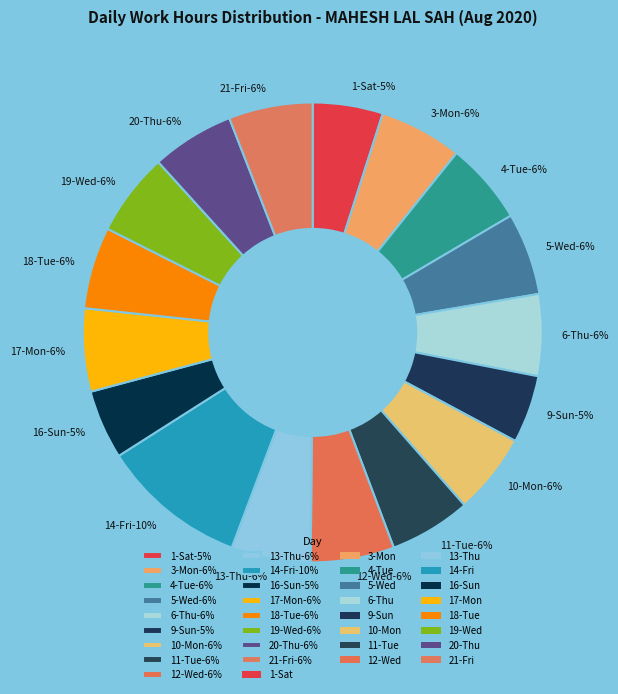

Is 20-Thu the majority of the pie?

No